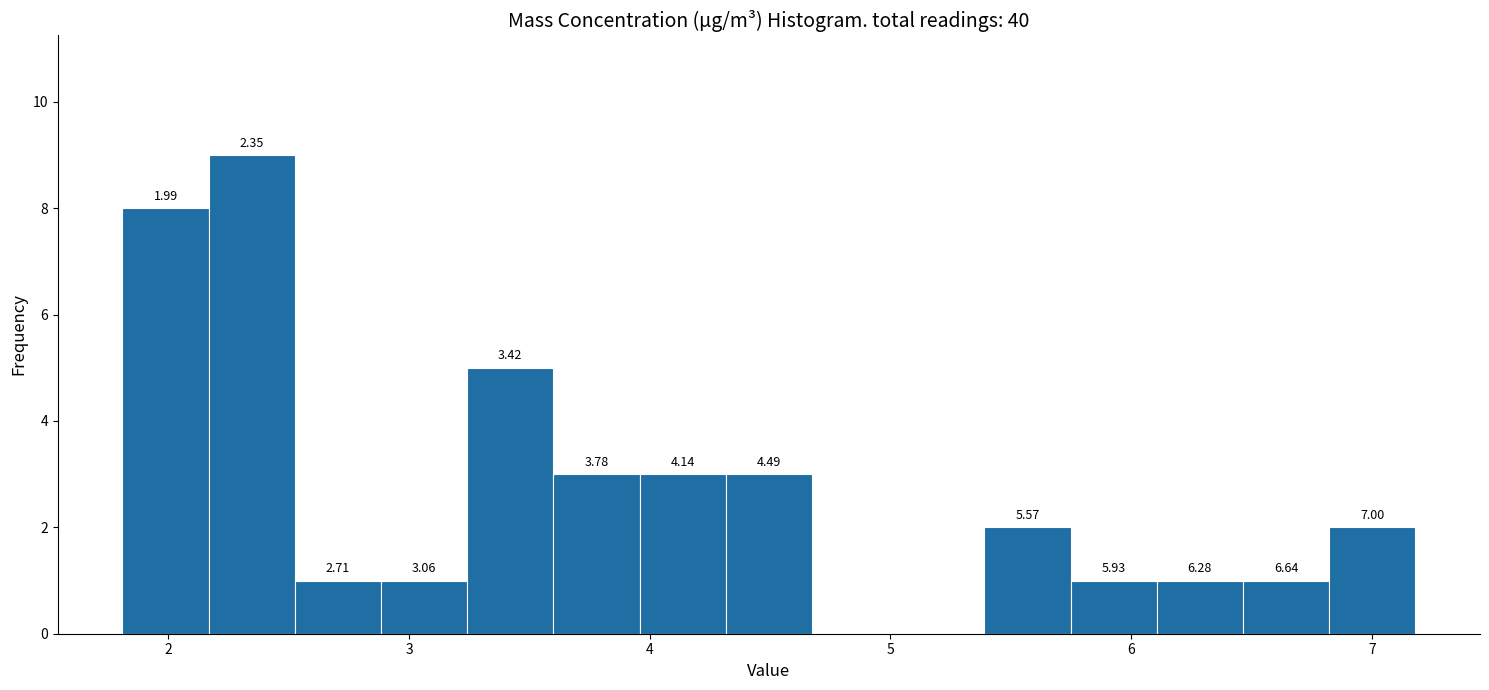

Read against the x-axis, roughly where is the centre of the tallest bar?

2.3